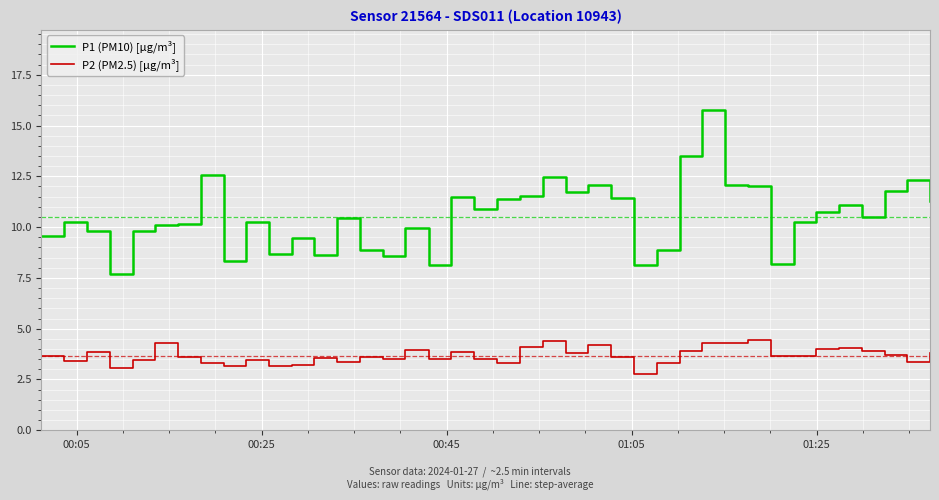

List the series in order of their overall mean, lowest first.

P2 (PM2.5) [µg/m³], P1 (PM10) [µg/m³]